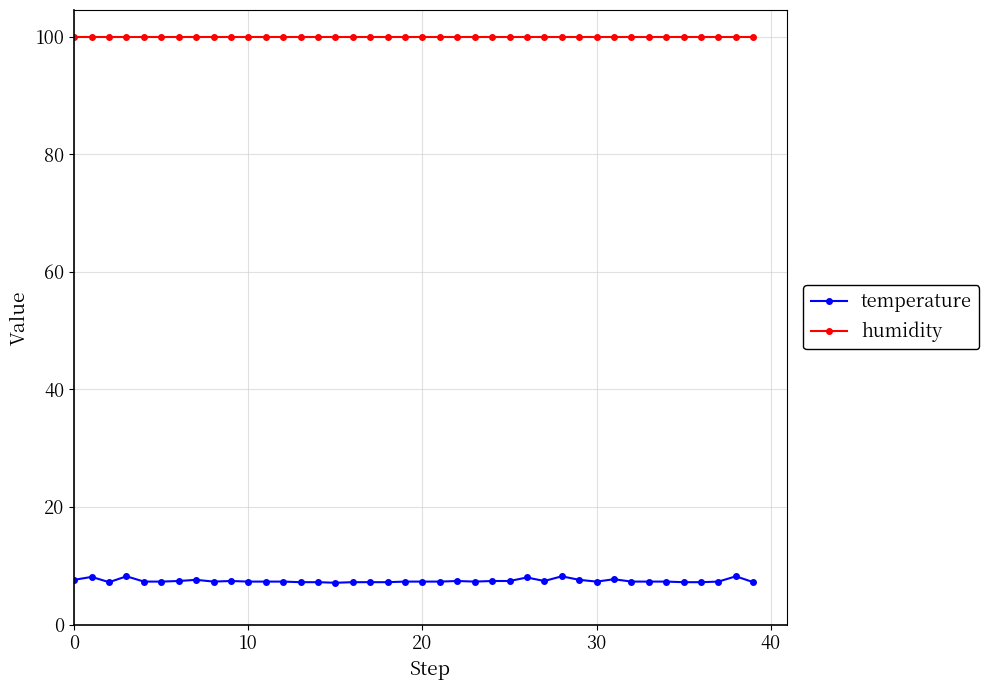

True or false: humidity and temperature intersect in this chart.

False